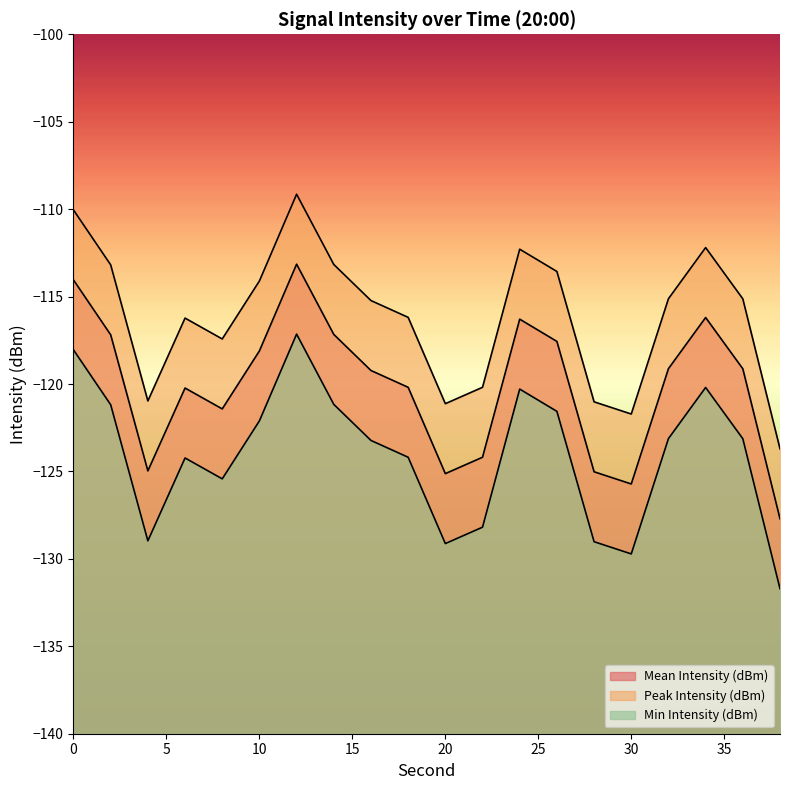

Which label corresponds to the largest value in the chart?

12